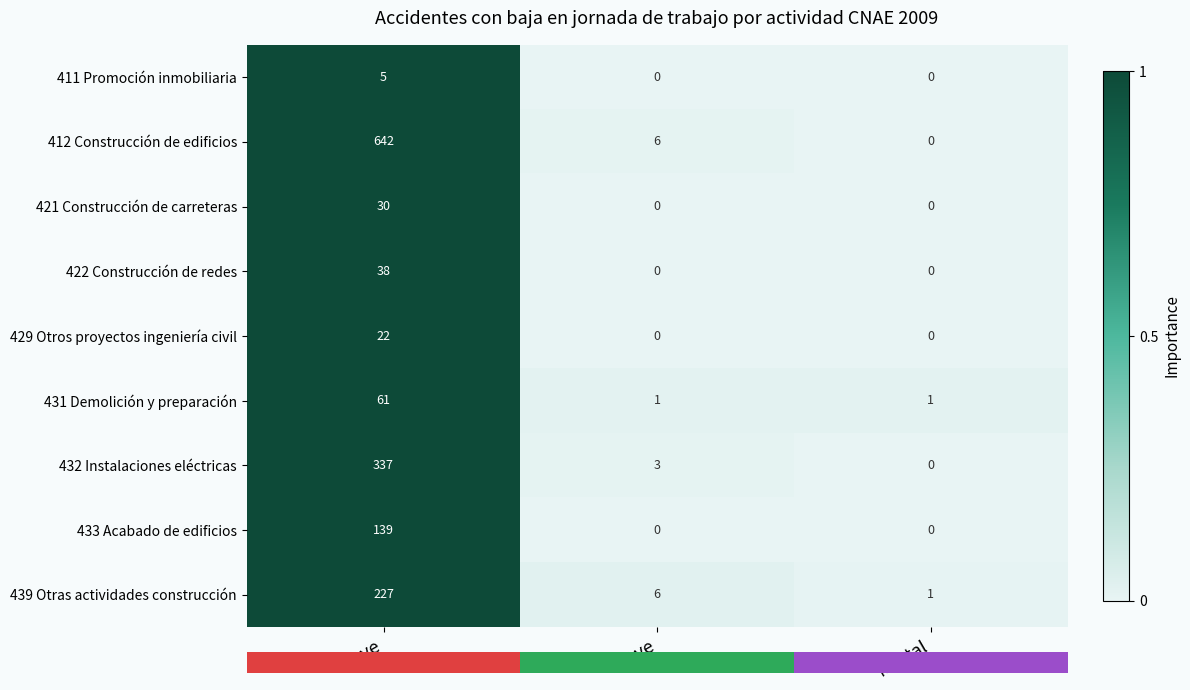

Reading left to right, extract all data points from this chart.

411 Promoción inmobiliaria: 5	0	0
412 Construcción de edificios: 642	6	0
421 Construcción de carreteras: 30	0	0
422 Construcción de redes: 38	0	0
429 Otros proyectos ingeniería civil: 22	0	0
431 Demolición y preparación: 61	1	1
432 Instalaciones eléctricas: 337	3	0
433 Acabado de edificios: 139	0	0
439 Otras actividades construcción: 227	6	1